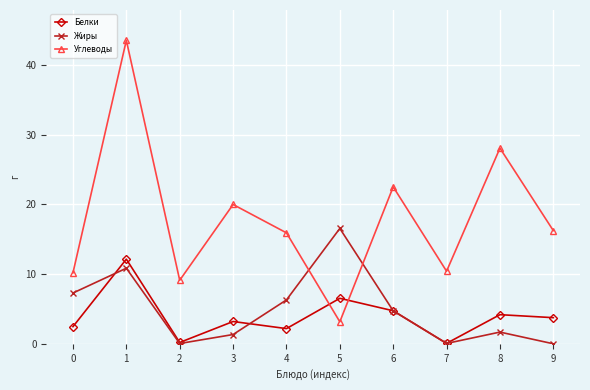

How many interior local valleys does the Белки series have?

3